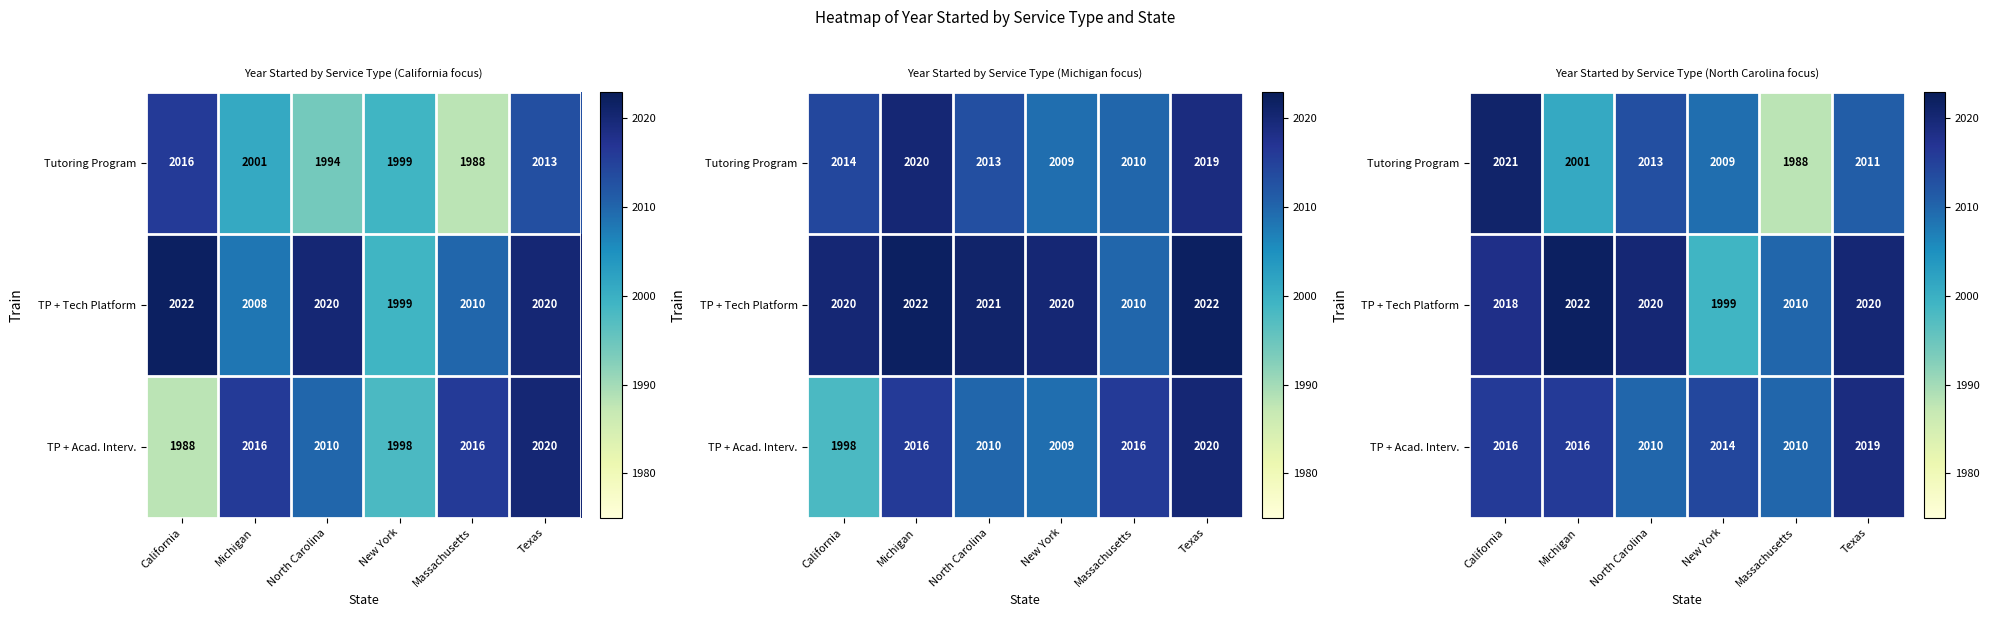

Which series changed the most between Michigan and Massachusetts?

Tutoring Program